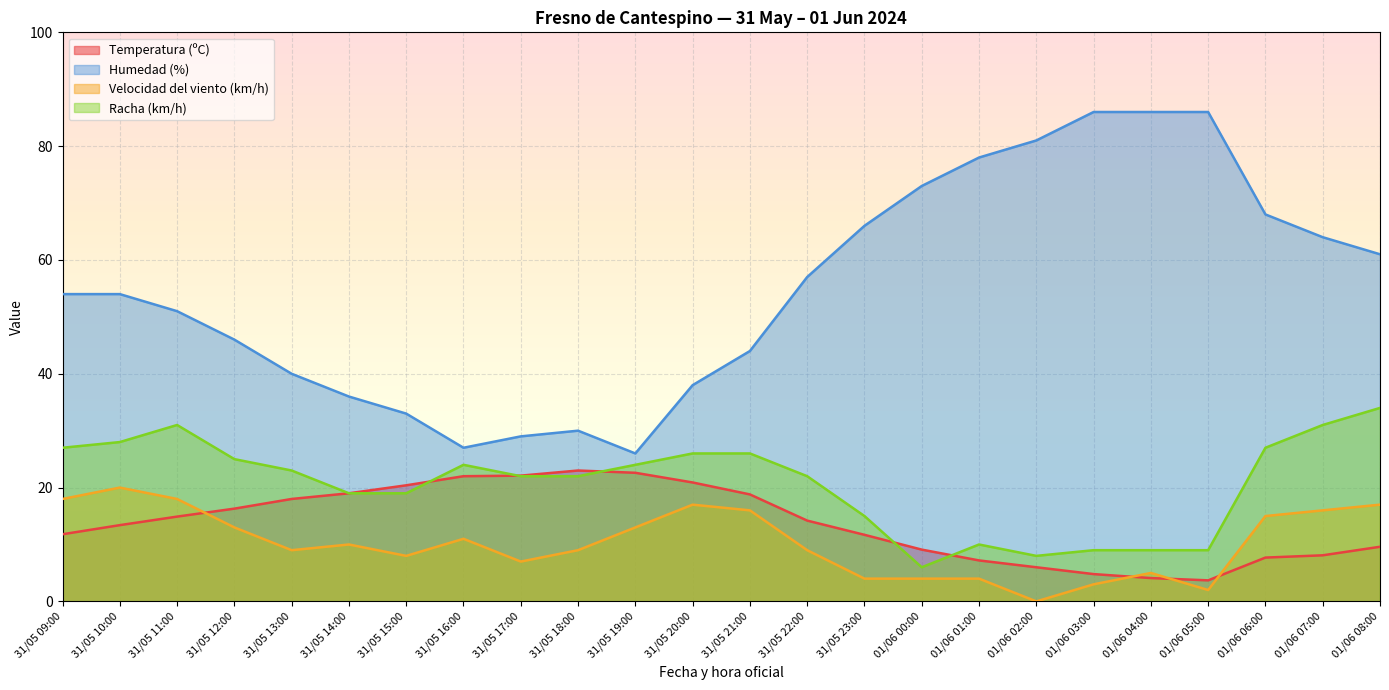

At how many categories does at least one series exceed 66?

7